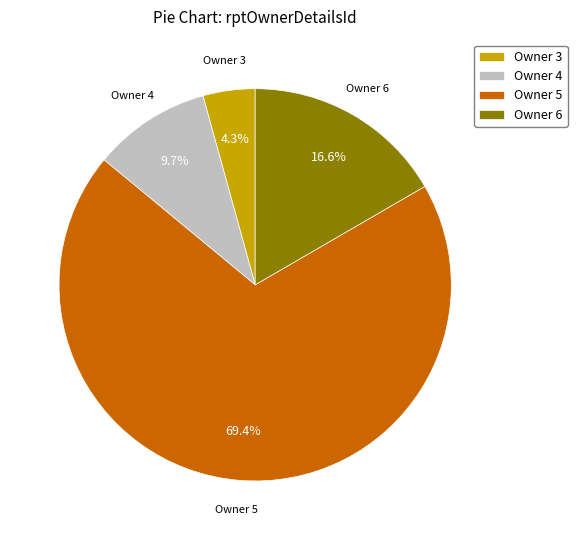

Rank the categories by value from lowest to highest.

Owner 3, Owner 4, Owner 6, Owner 5